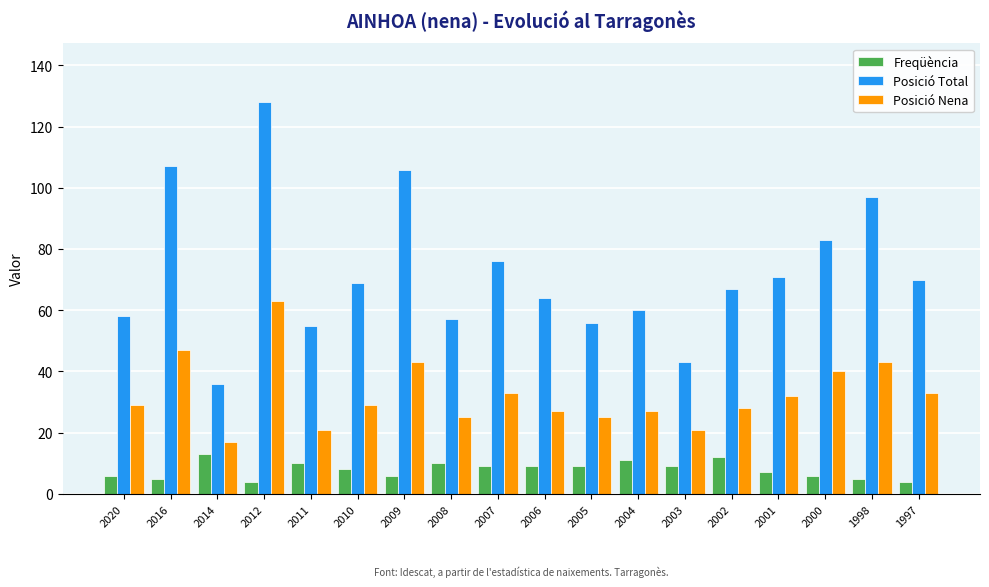

Which series has the widest spread of values?

Posició Total